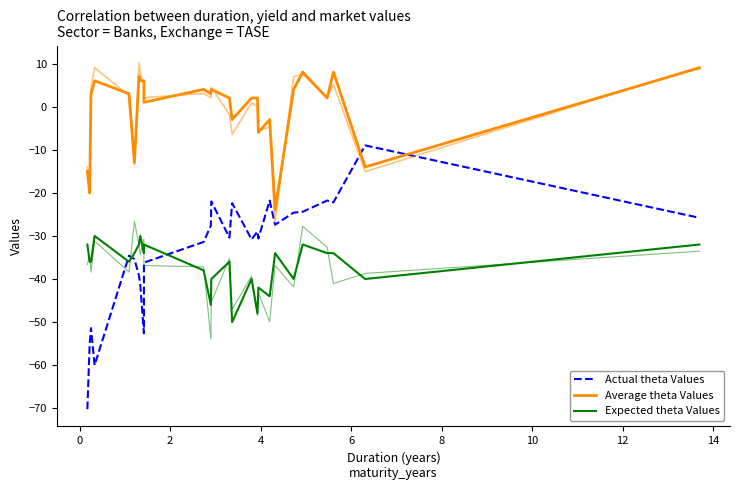

At how many categories does at least one series exceed -35?

26